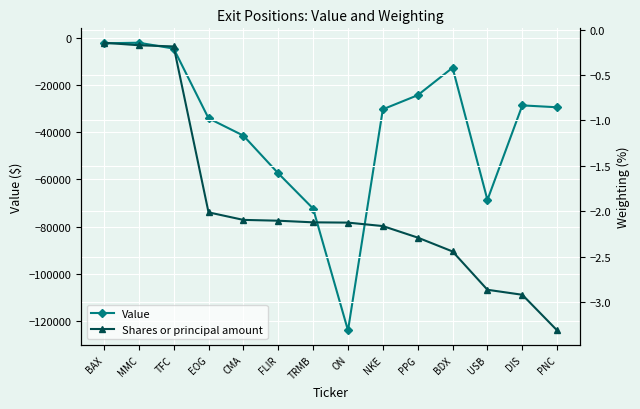

Where is Value nearest to the value -63053?

FLIR